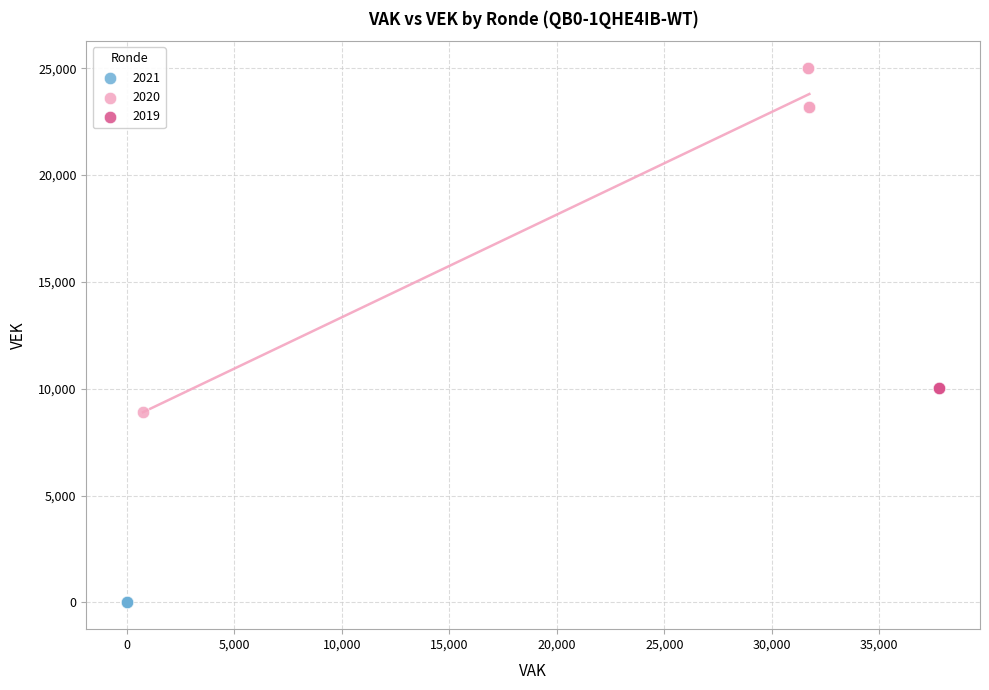

What are all the series names shown in the legend?

2021, 2020, 2019